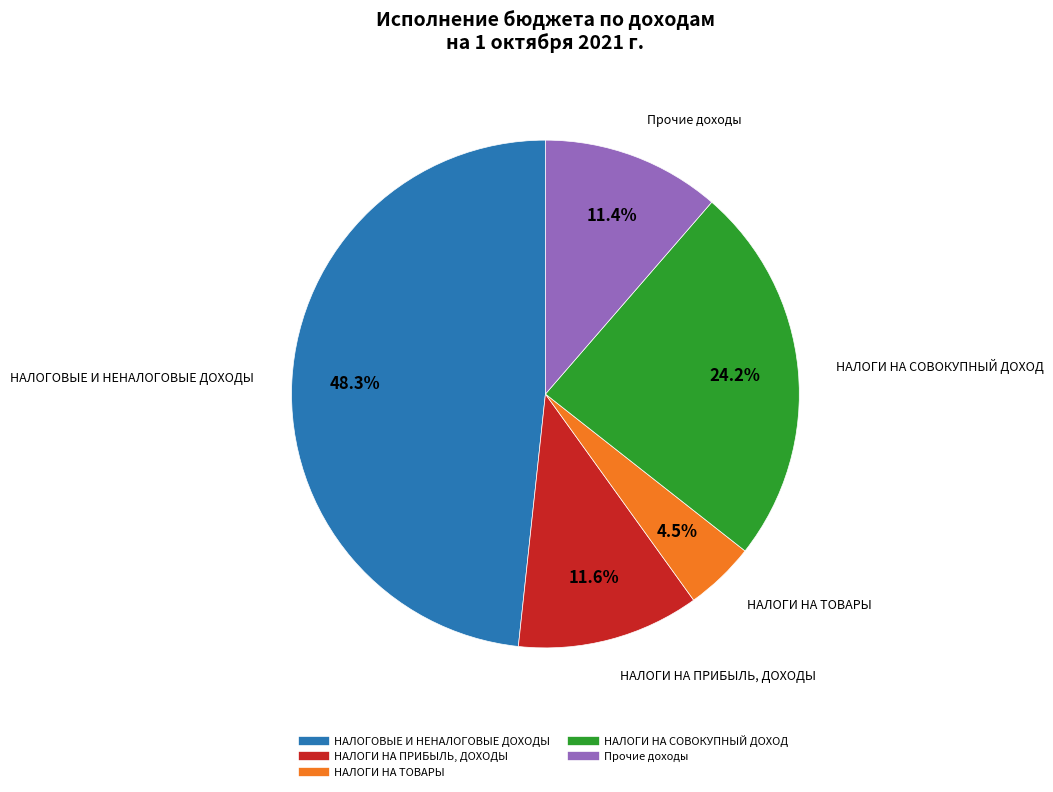

Does any single category account for the majority?

No